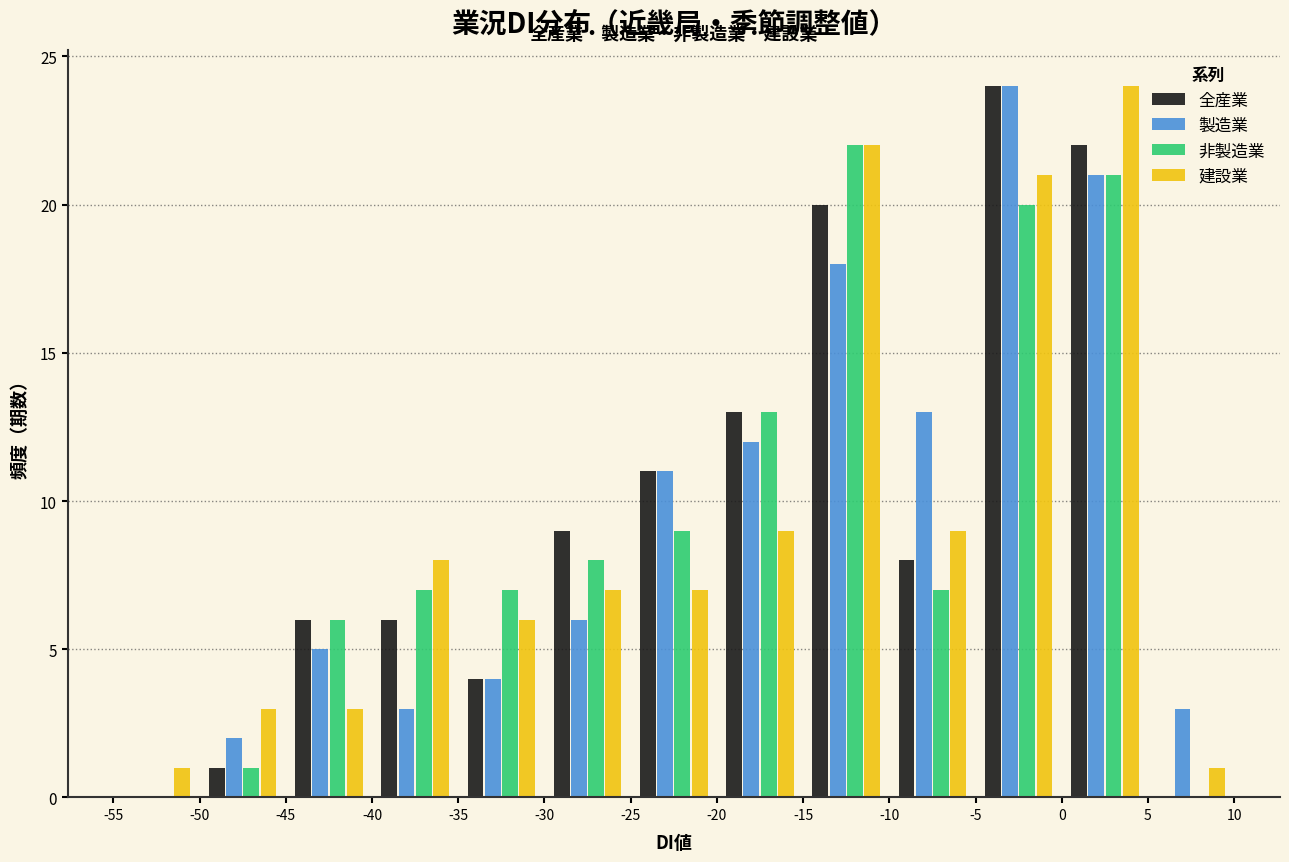

In the 全産業 series, which range on the x-axis has the tallest bar?

-5 to 0